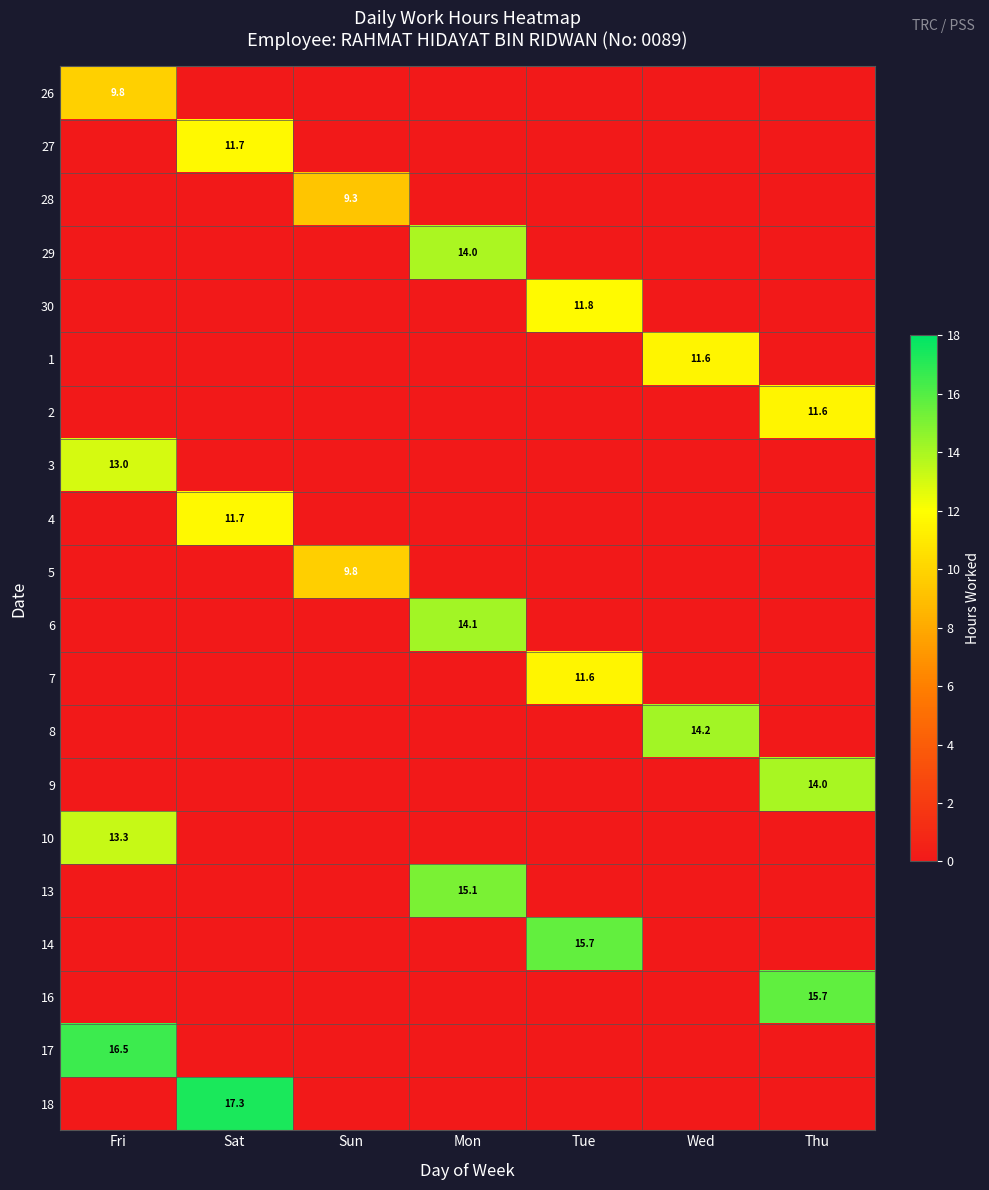

Is it true that 1 equals 19.2 at Wed?

False